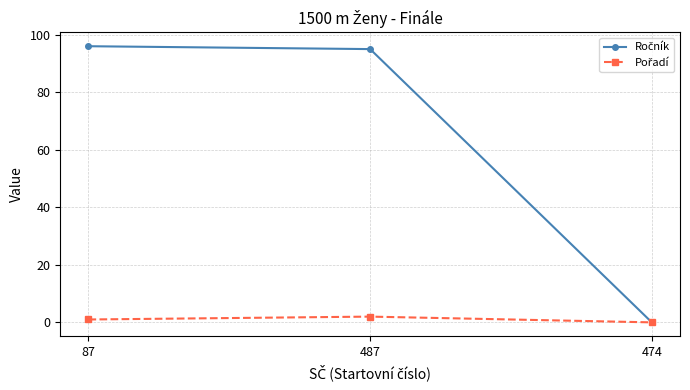

What is the maximum value shown in the chart?

96